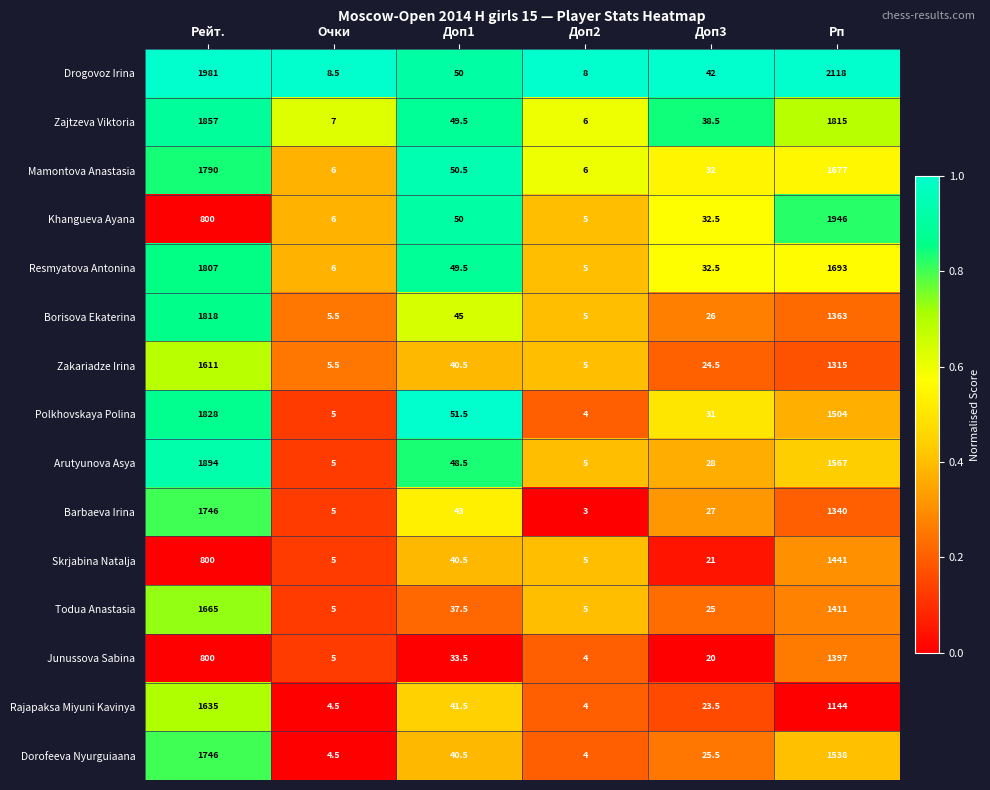

What is the difference between the Barbaeva Irina values at Рп and Очки?

1335.0